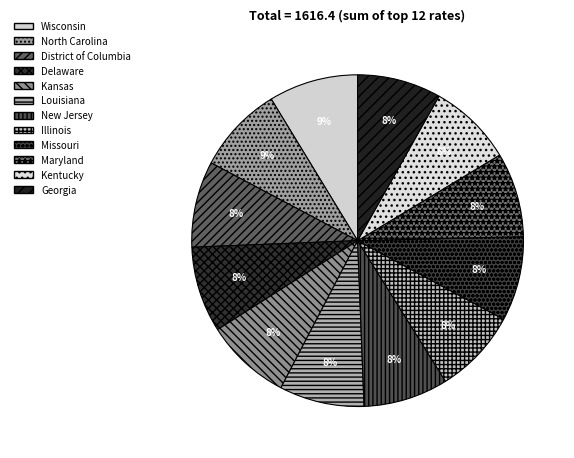

Does Illinois account for over 50% of the chart?

No